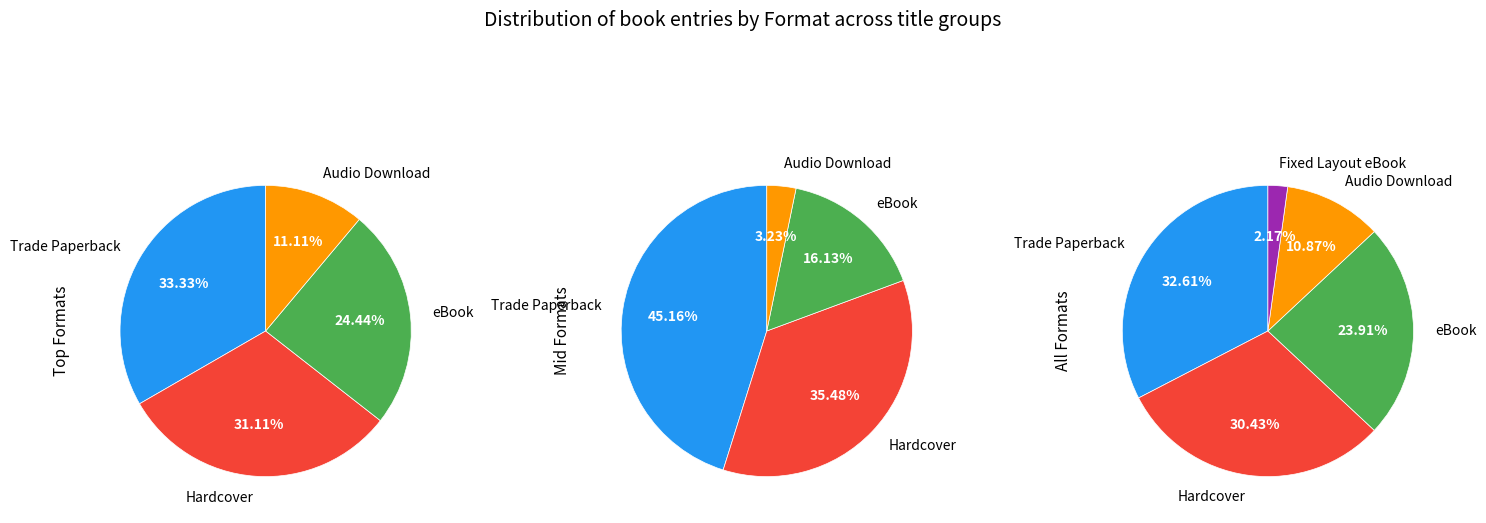

The eBook slice represents 13% of the pie. True or false?

False